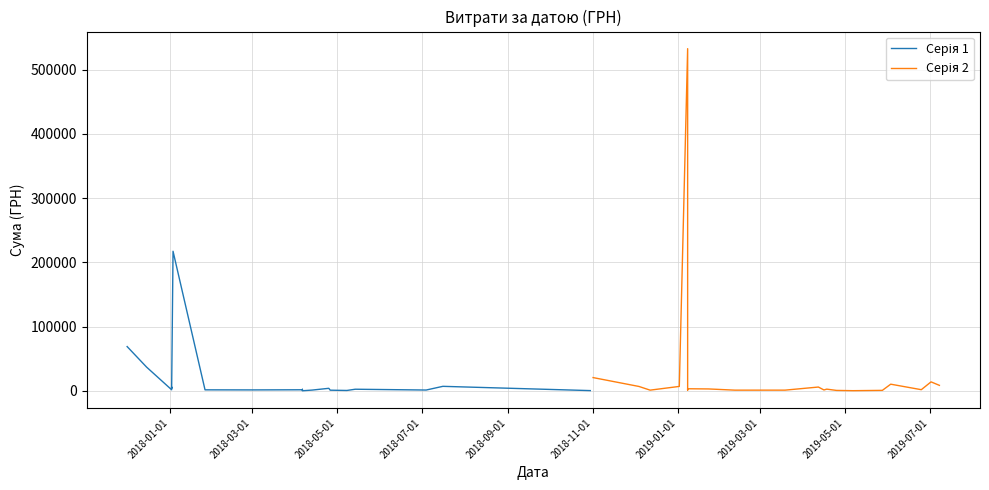

How many interior local peaks does the Серія 1 series have?

6